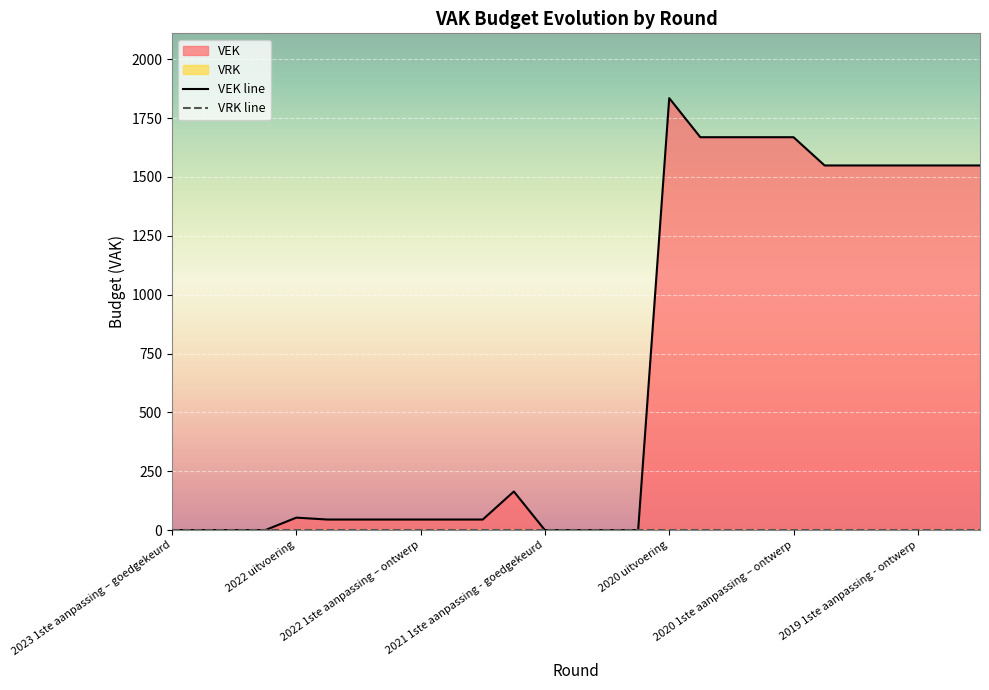

What position from the left is 2020 2de aanpassing - goedgekeurd?

18